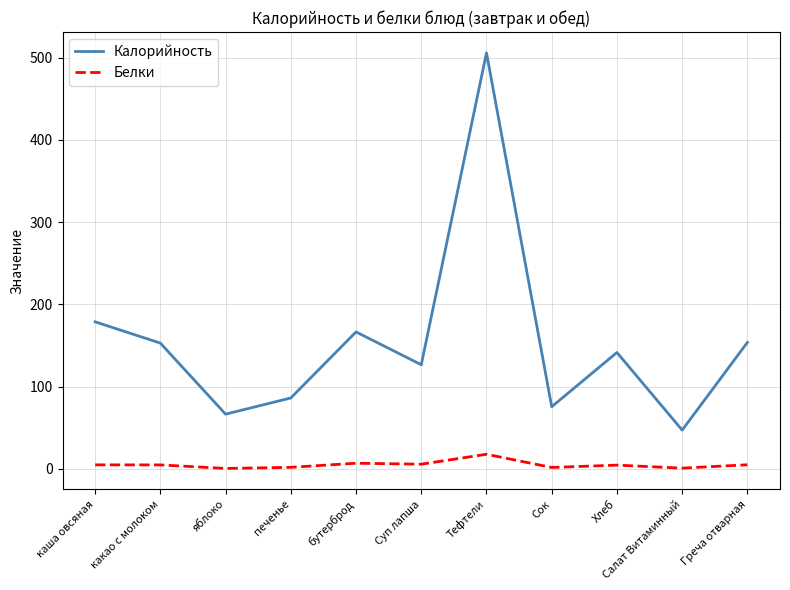

What is the difference between the second highest and second lowest values in the Белки series?

6.0